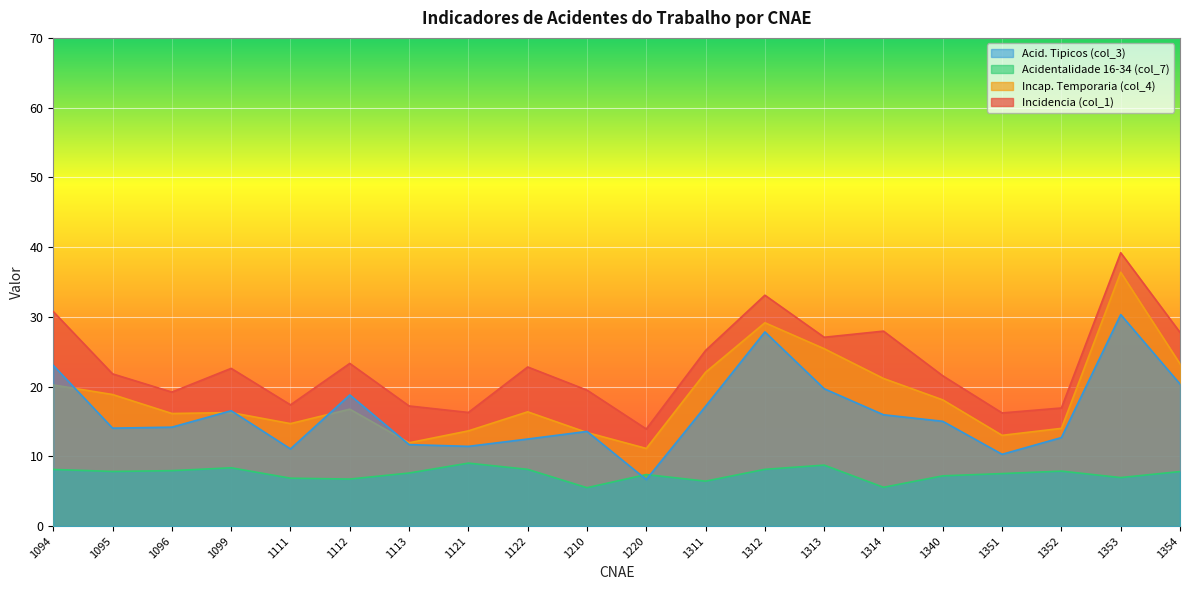

What is the difference between the Incap. Temporaria (col_4) values at 1113 and 1353?

24.4